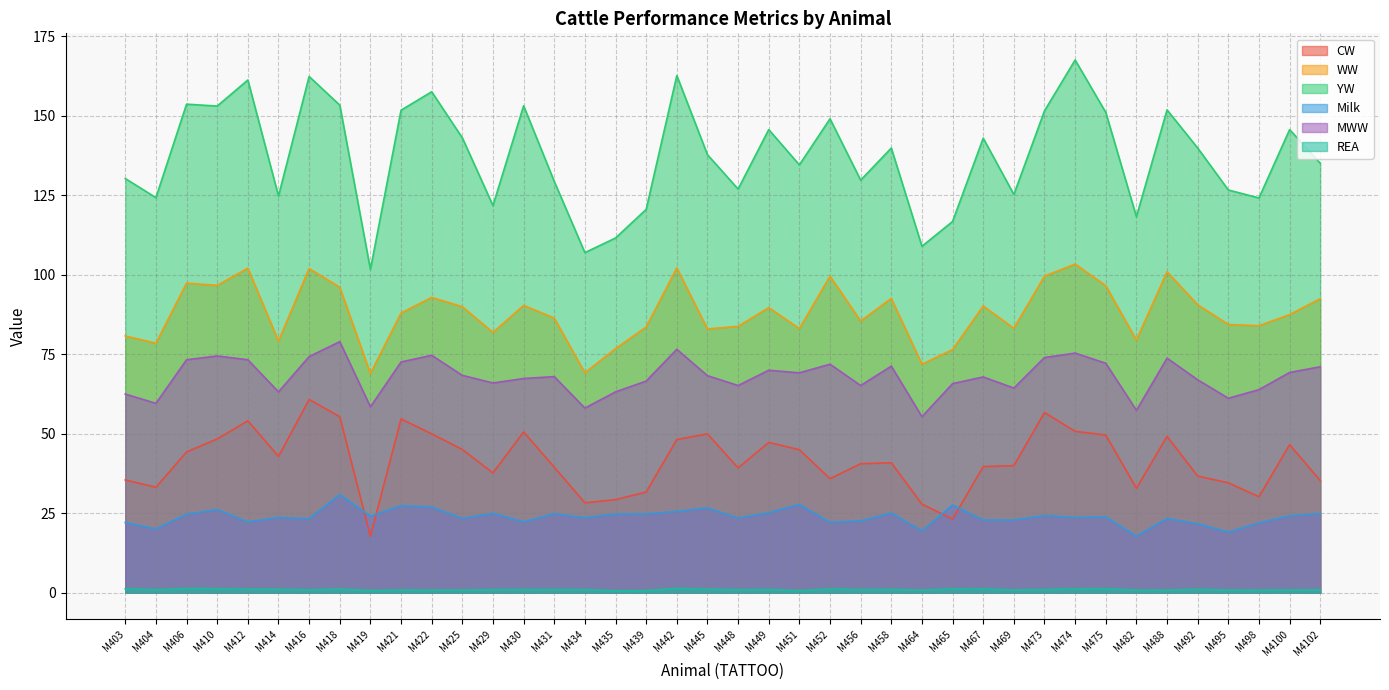

What is the smallest value displayed?

0.6